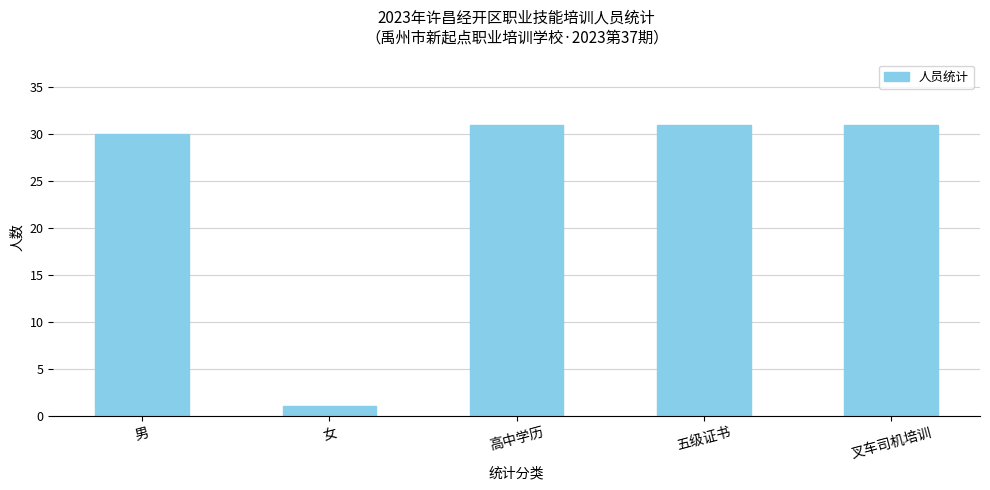

The value at 五级证书 is 31. True or false?

True